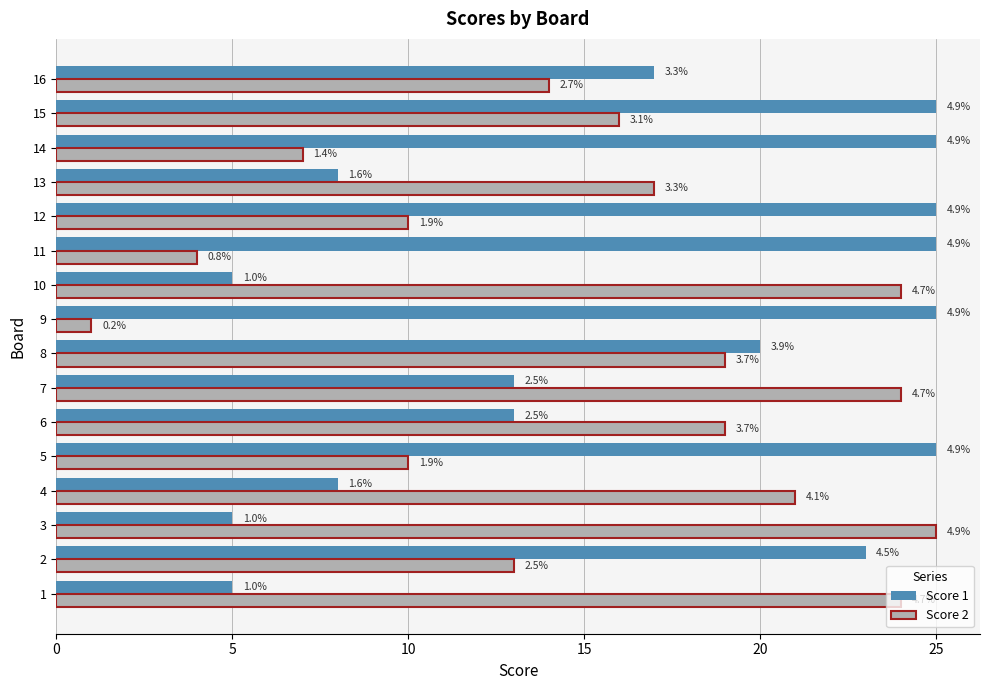

Reading right to left, what are all the values shown in this chart?

Score 1: 17	25	25	8	25	25	5	25	20	13	13	25	8	5	23	5
Score 2: 14	16	7	17	10	4	24	1	19	24	19	10	21	25	13	24